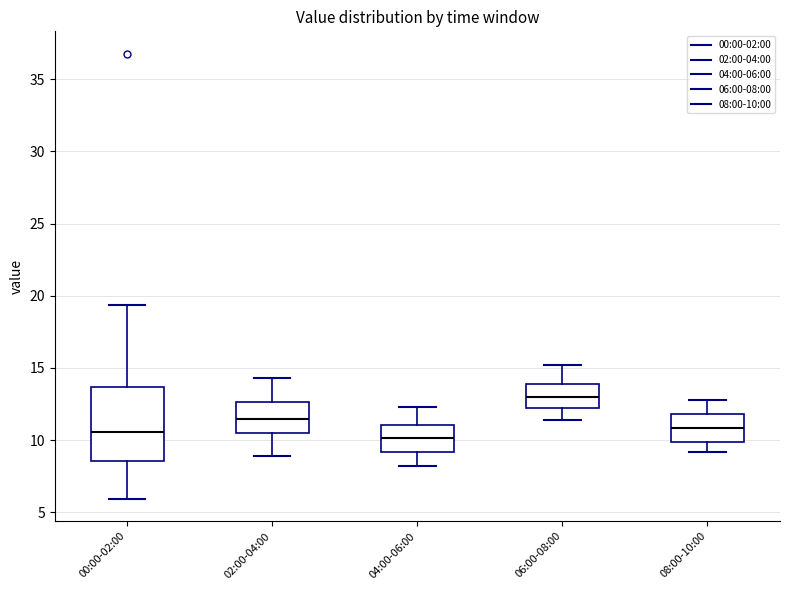

Which box's median line is the highest?

06:00-08:00